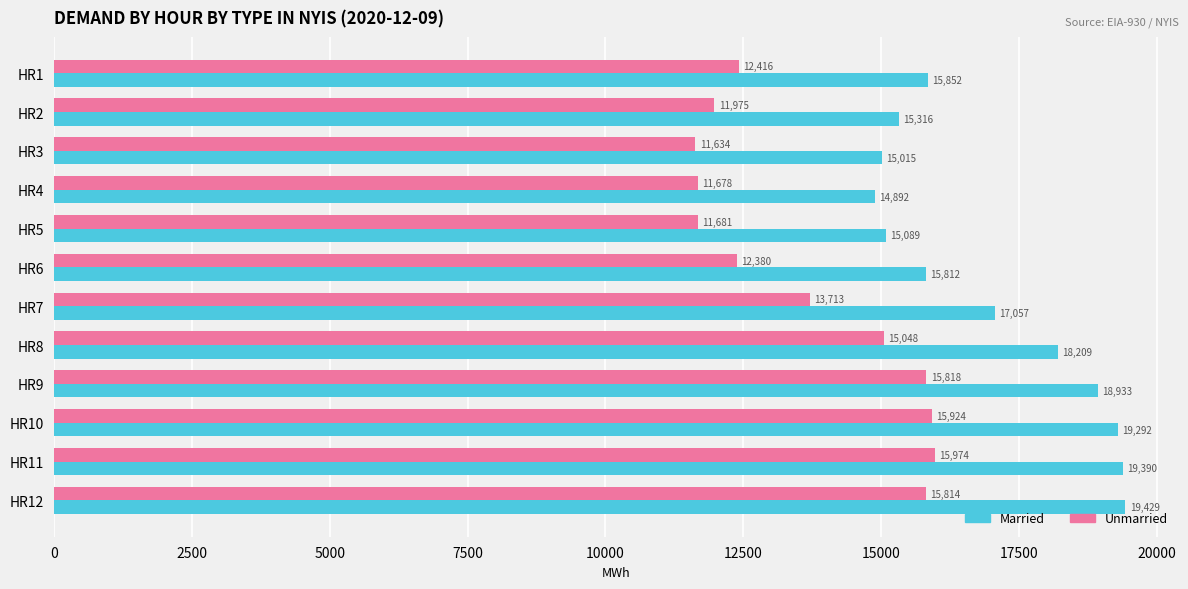

Which series has the largest total across all categories?

Married